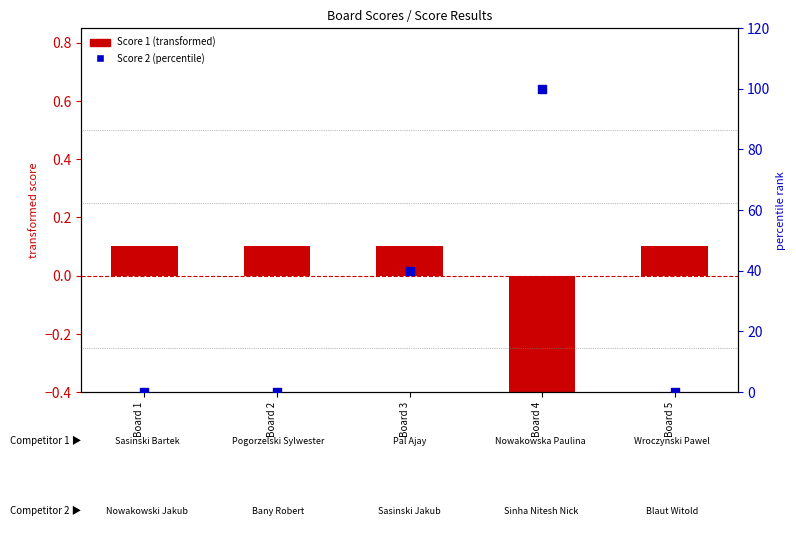

Which series contains the lowest Y value?

Score 1 (transformed)